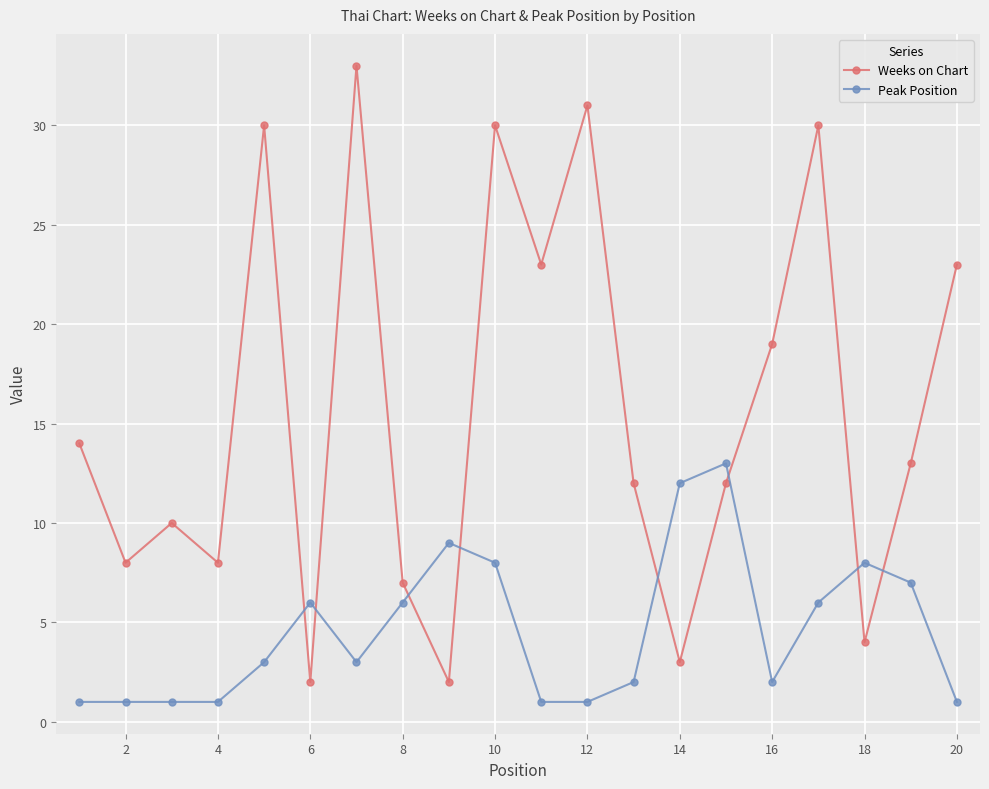

Which series has the largest range (max minus min)?

Weeks on Chart